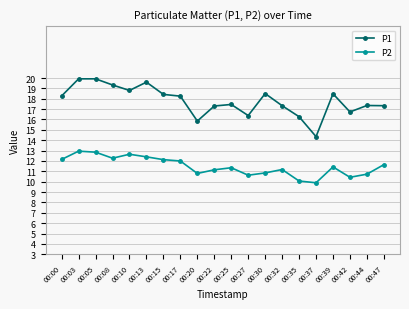

True or false: P2 and P1 cross at least once.

False